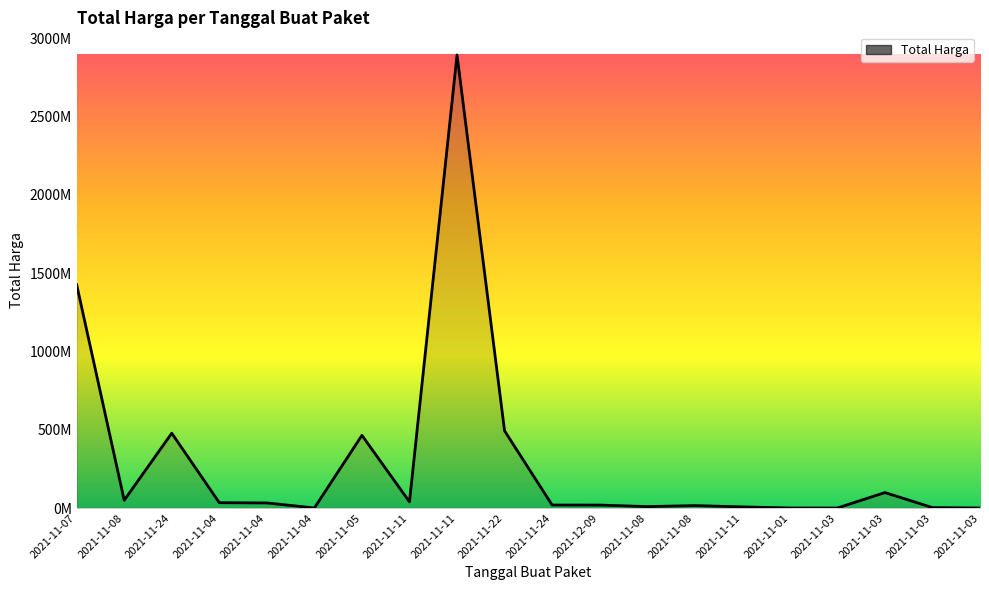

The chart shows a value of 13036850 at 2021-11-11. True or false?

False